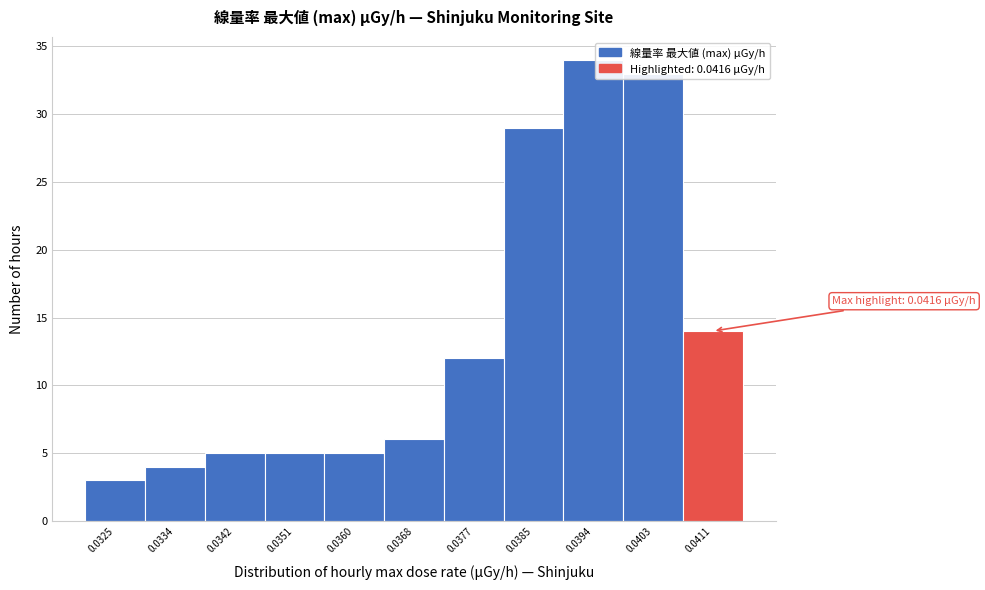

The value at 0.0368 is 6. True or false?

True